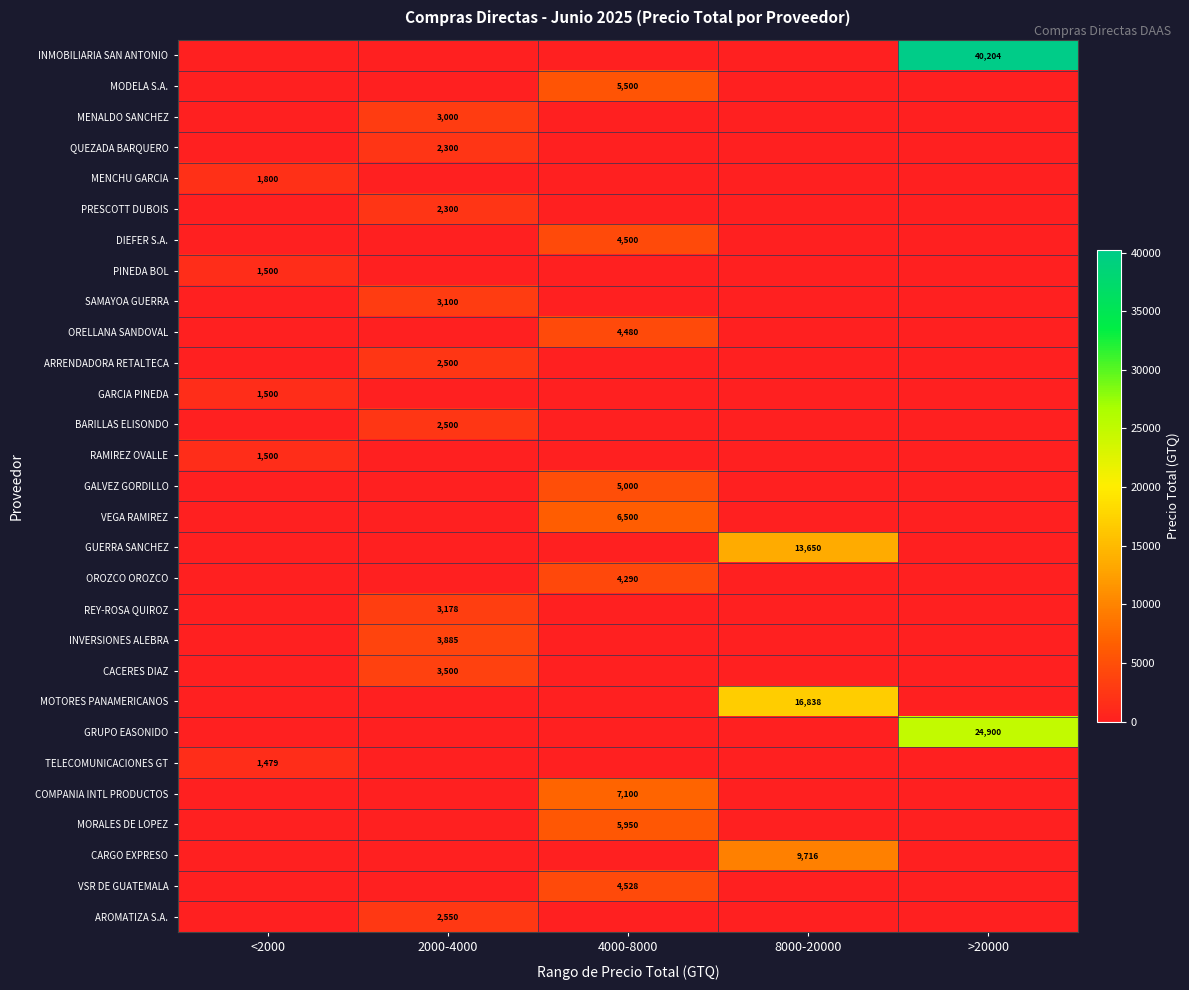

Between 2000-4000 and 8000-20000, which is larger?

2000-4000